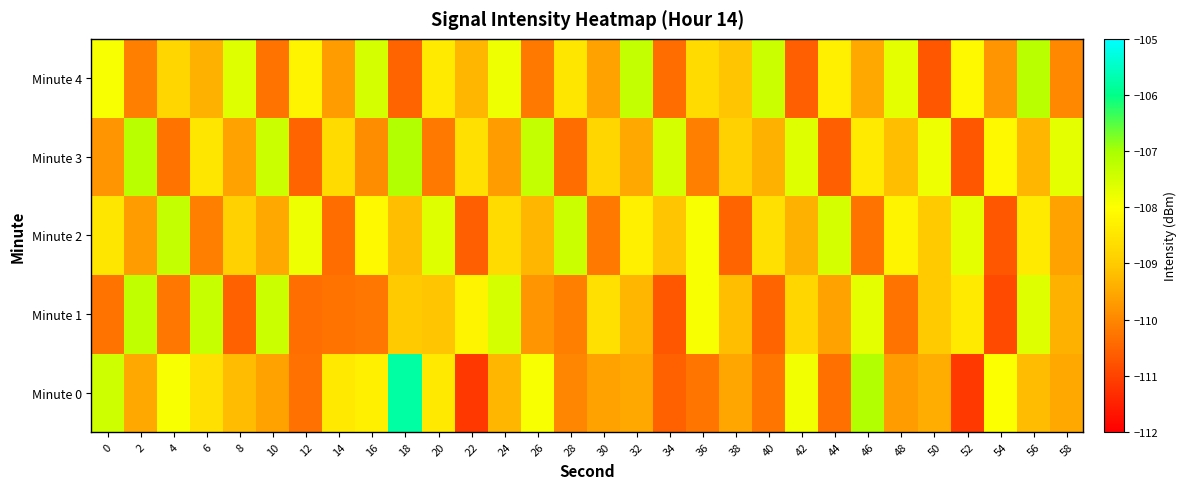

Which series has the widest spread of values?

Minute 0